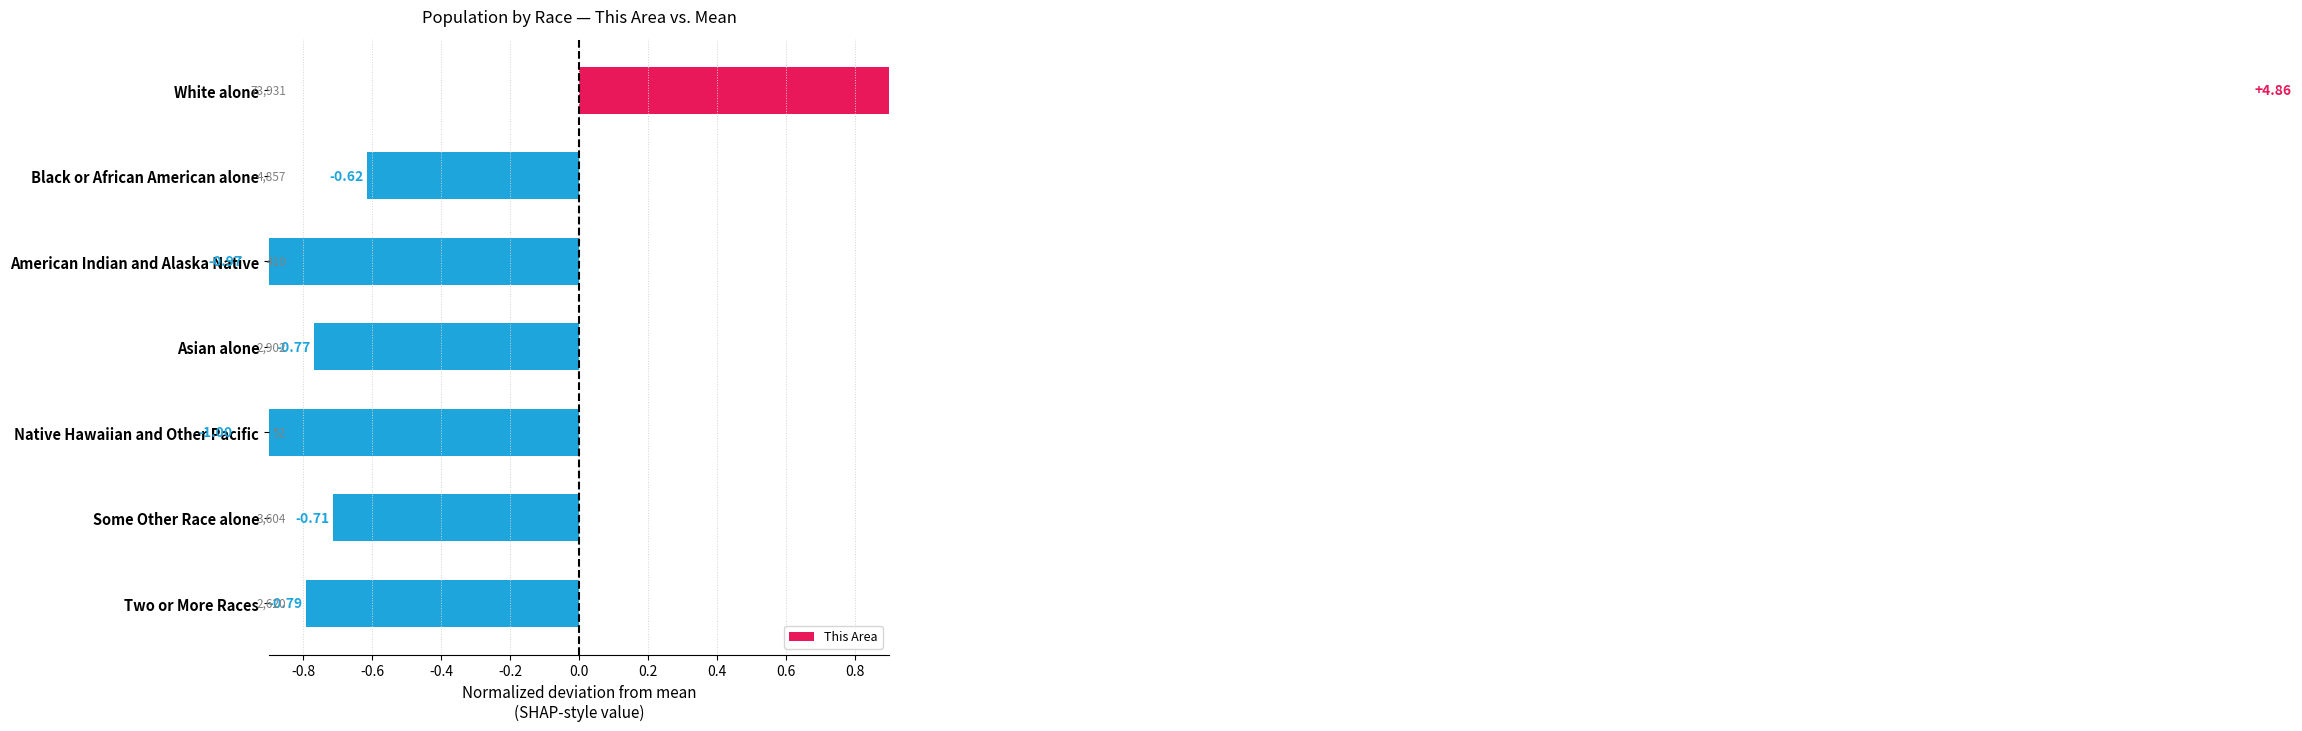

The value at Asian alone is -0.8. True or false?

True